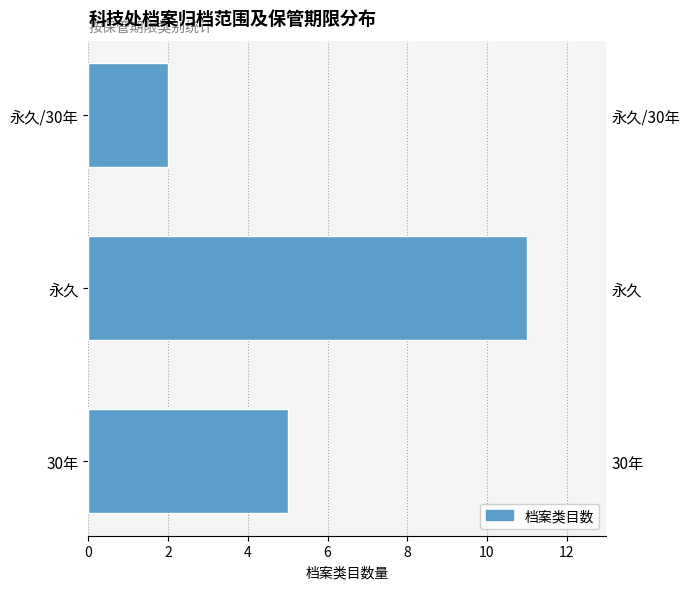

Reading left to right, what are all the values shown in this chart?

5	11	2